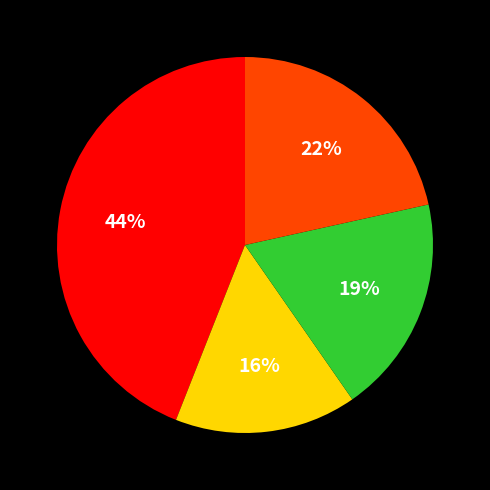

Is there a majority slice in this chart?

No